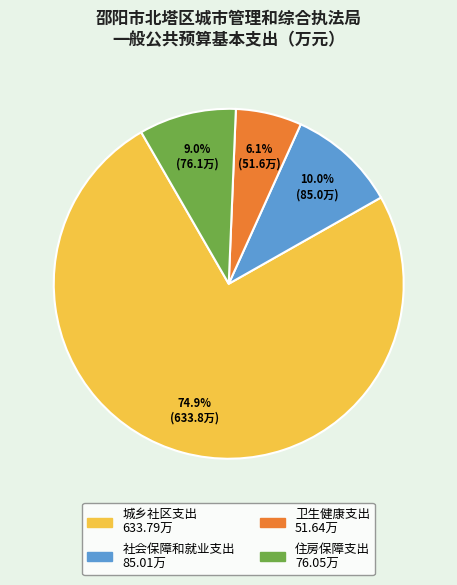

How many slices are in this pie chart?

4